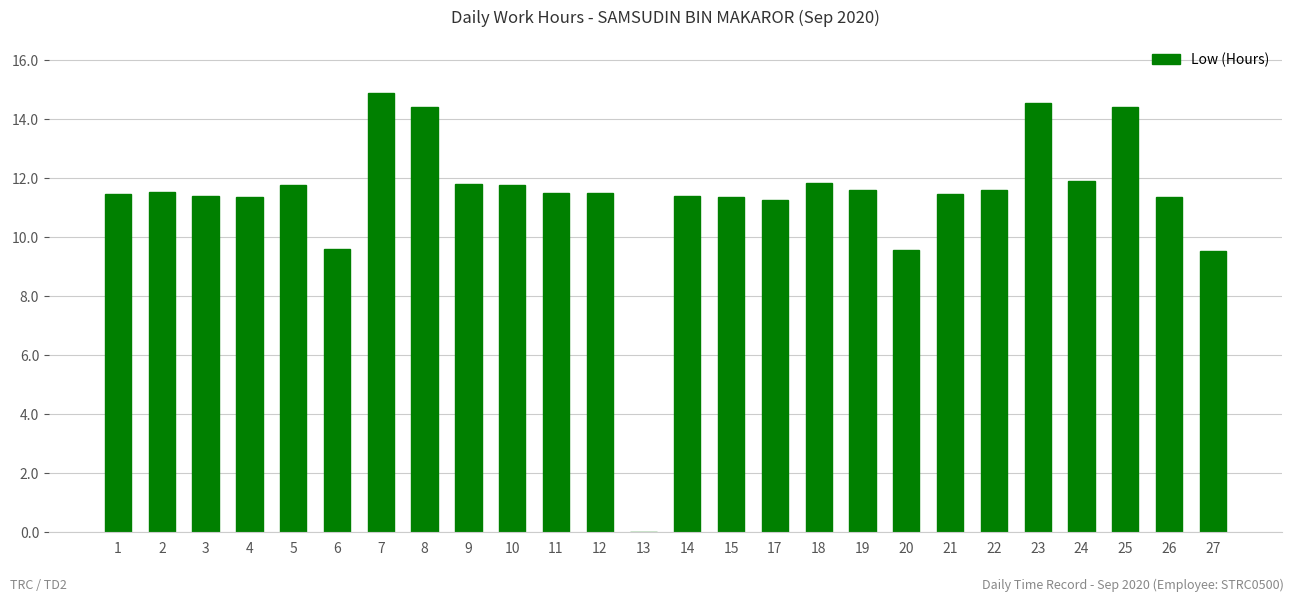

Does the chart contain stacked bars?

No